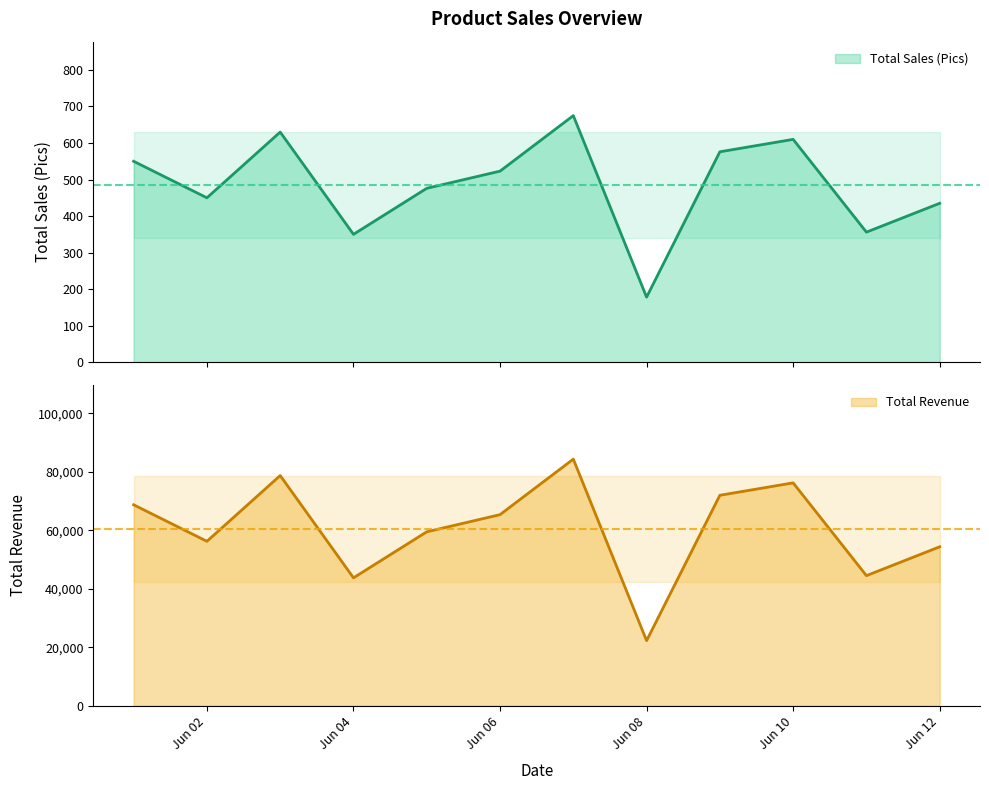

What is the maximum value shown in the chart?

84375